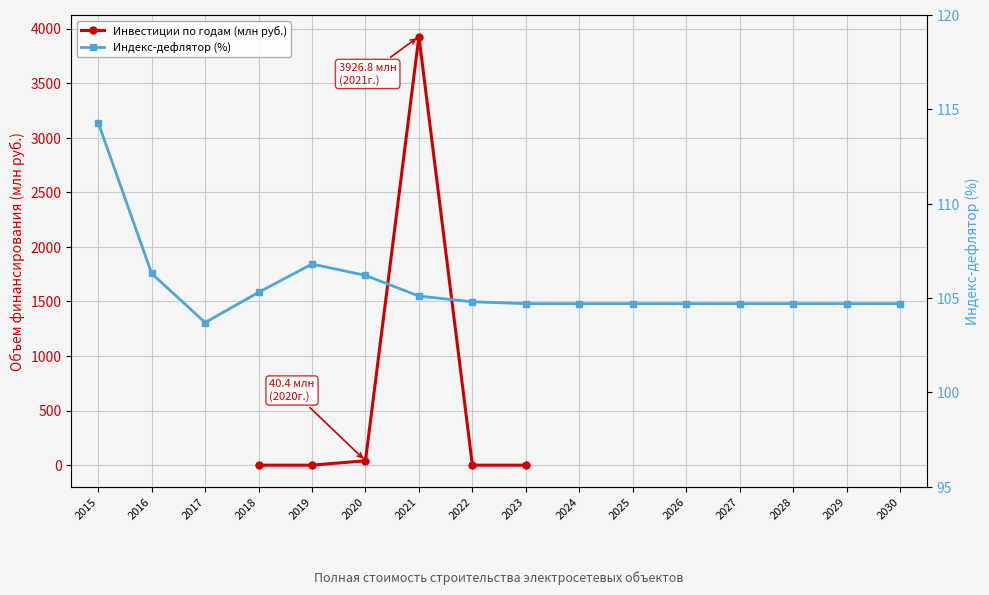

What is the difference between the values at 2022 and 2020?

40.4